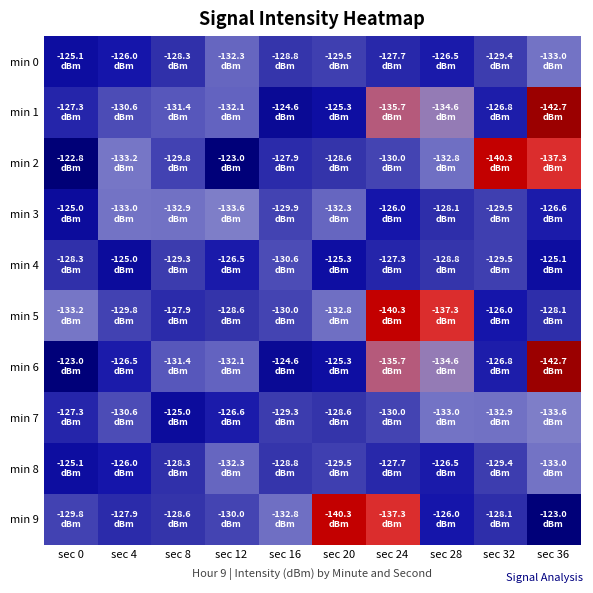

What is the difference between the highest and lowest values at sec 28?

11.3